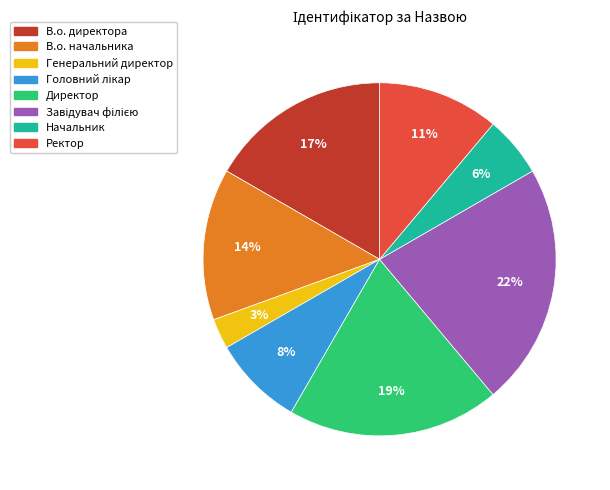

Count the number of slices in the pie.

8